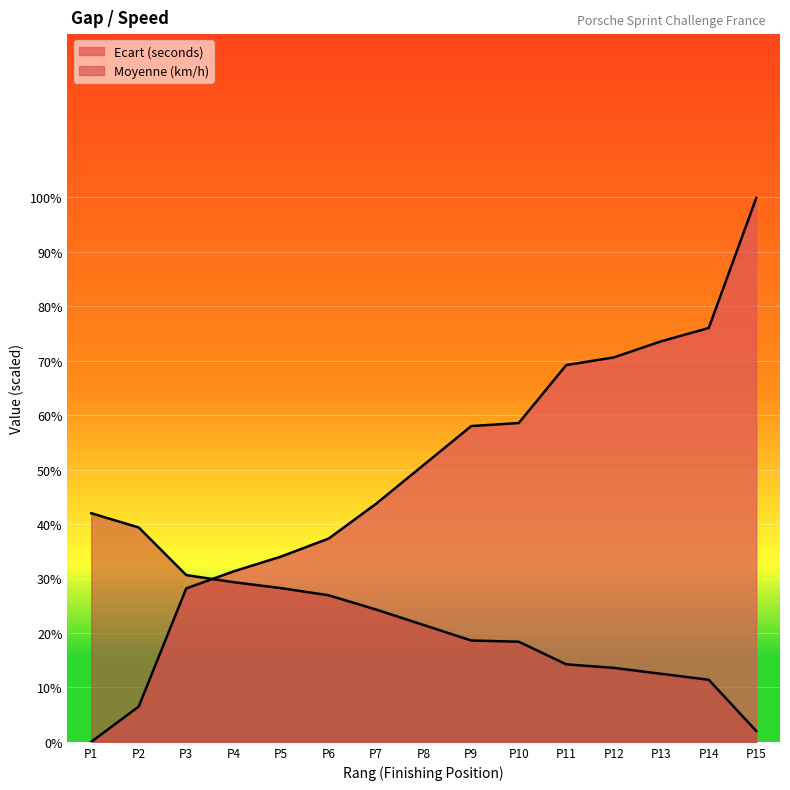

Is it true that Moyenne (km/h) equals 21.5 at P8?

True